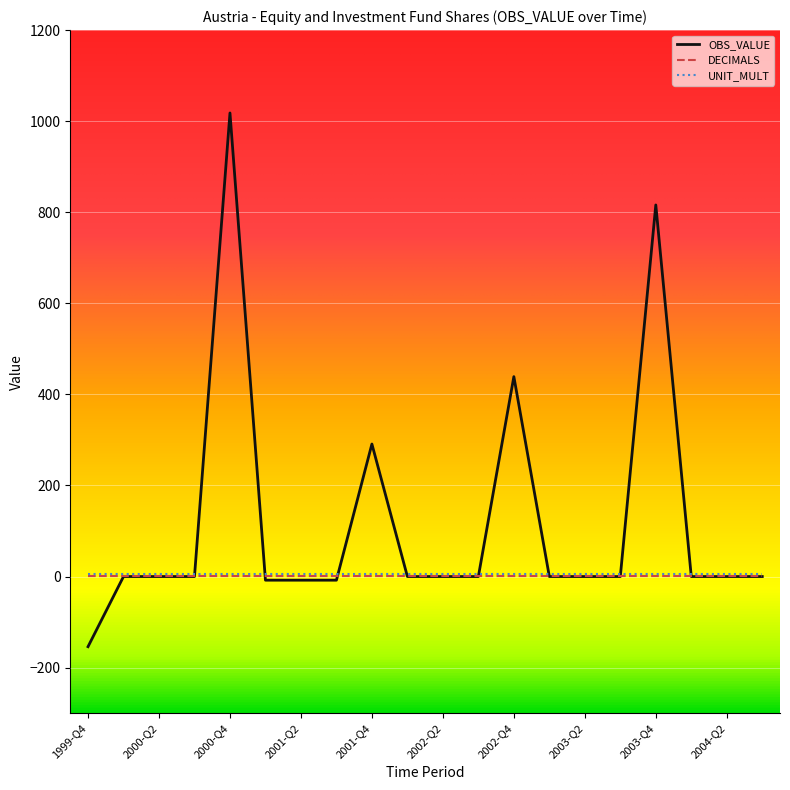

Which series has the widest spread of values?

OBS_VALUE